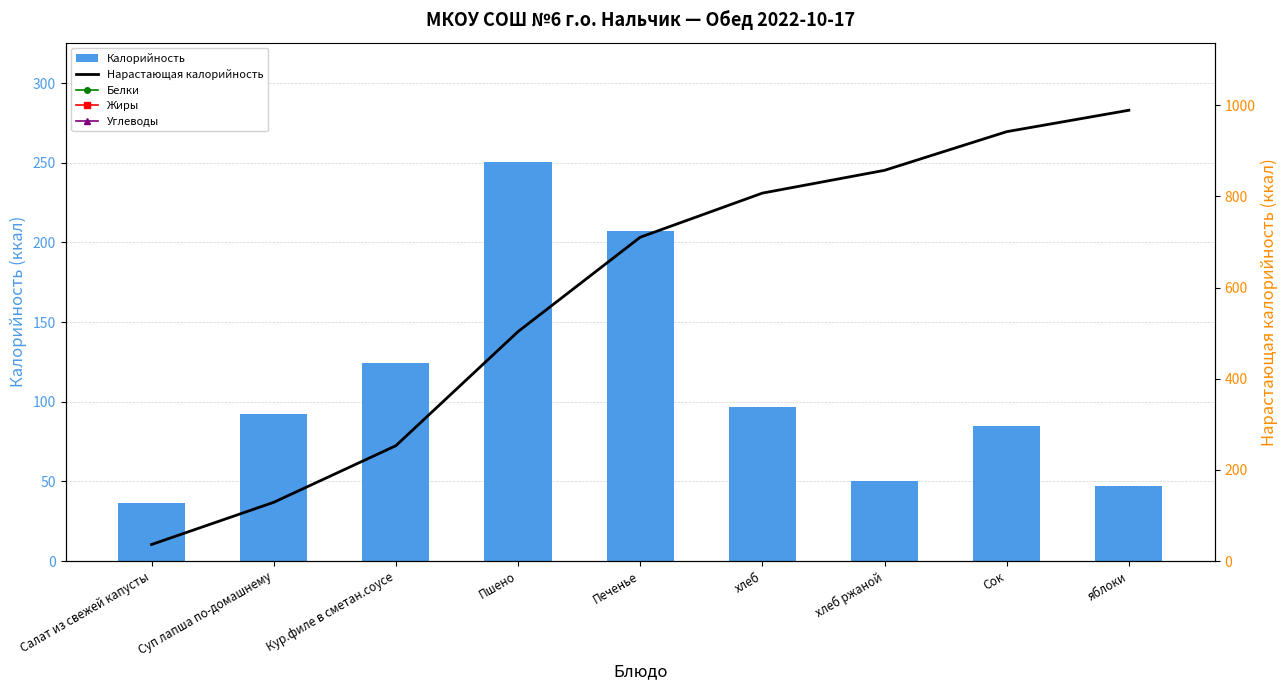

How many values in the Нарастающая калорийность series are below 710?

4